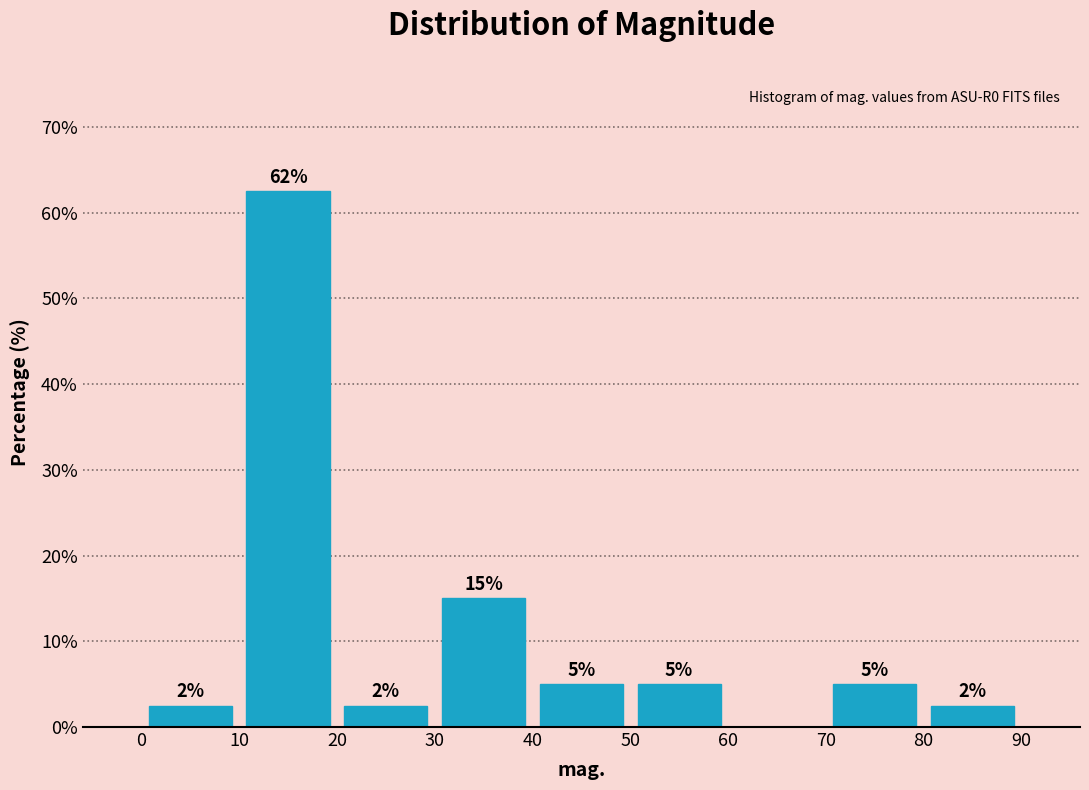

Which range on the x-axis has the tallest bar?

10 to 20